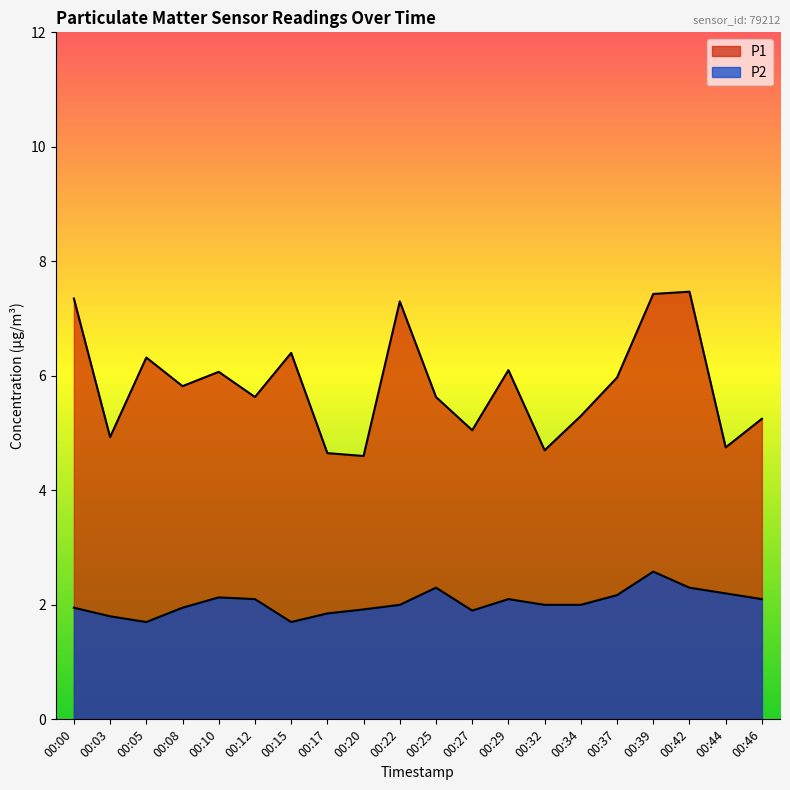

Which series has the widest spread of values?

P1